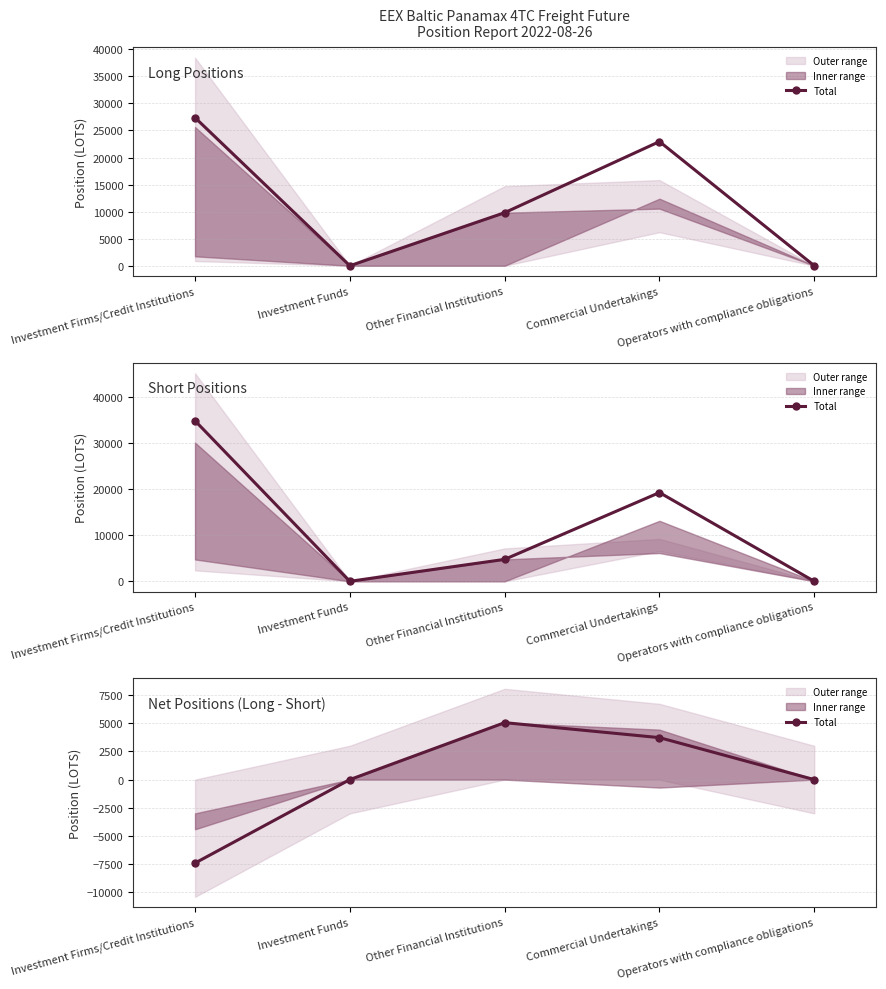

Is it true that the value at Other Financial Institutions is 8290.3?

False